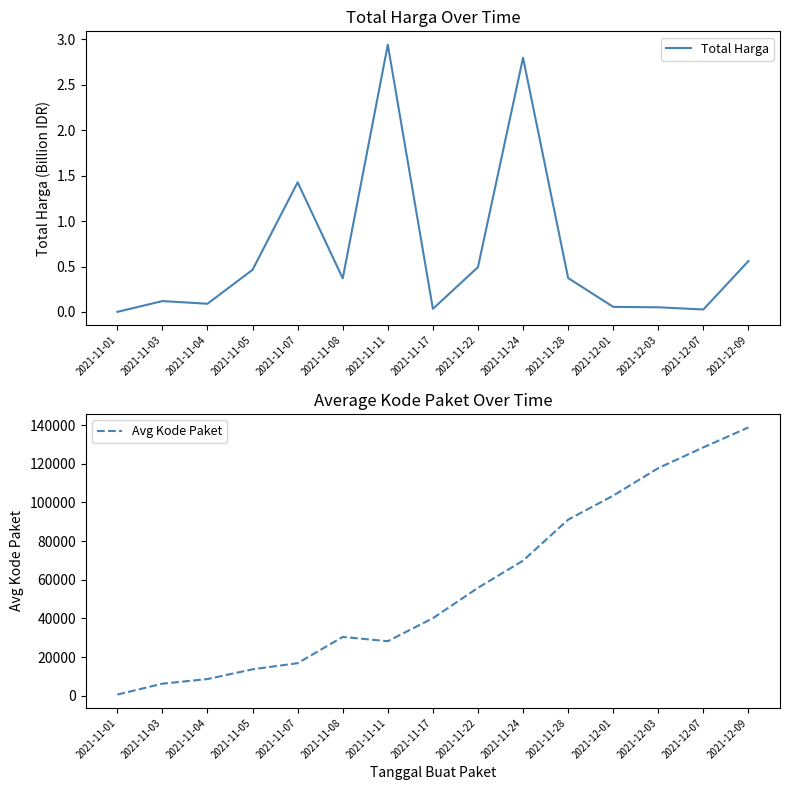

True or false: Total Harga and Avg Kode Paket cross at least once.

False